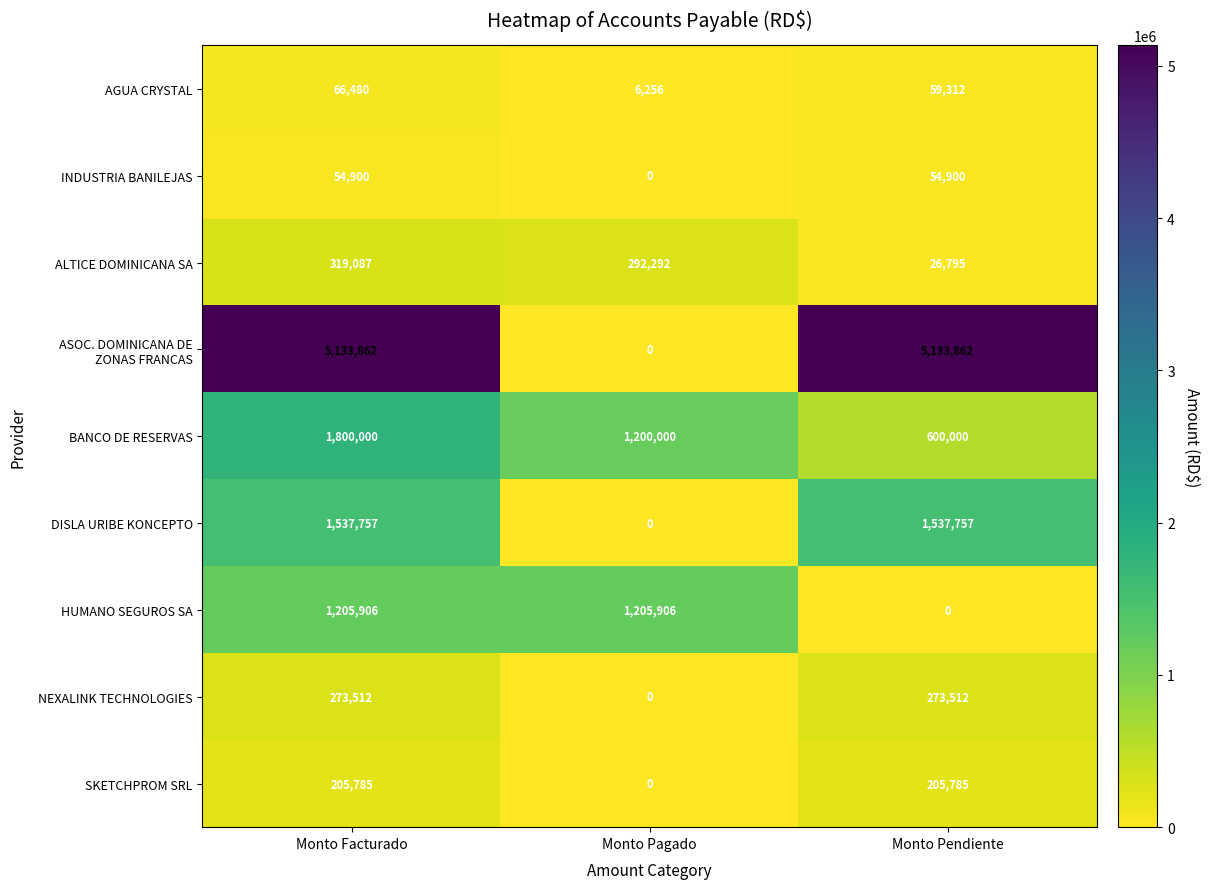

What is the difference between the maximum and minimum values in the SKETCHPROM SRL series?

205785